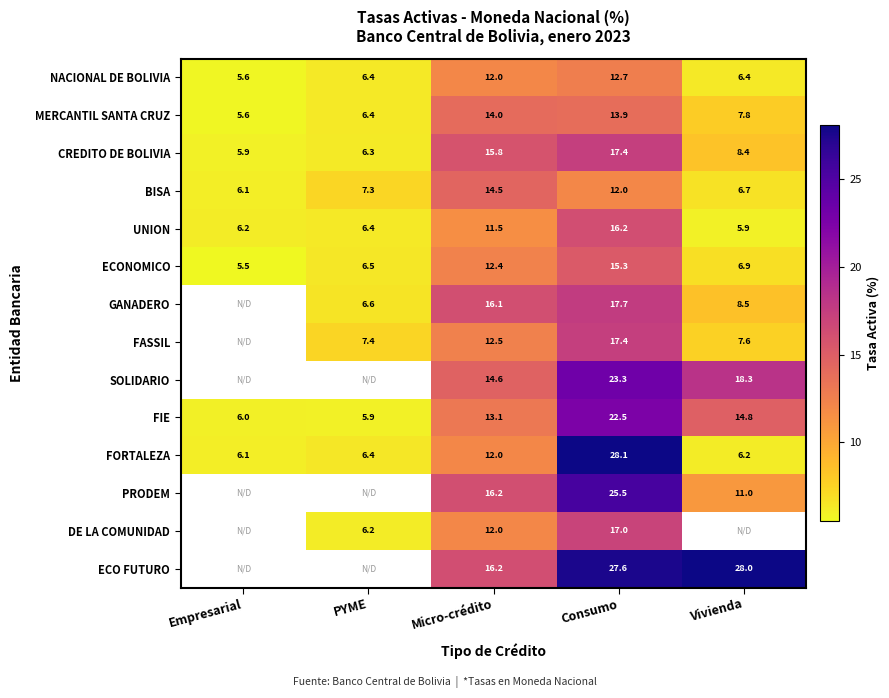

At which label does NACIONAL DE BOLIVIA first exceed 6?

PYME